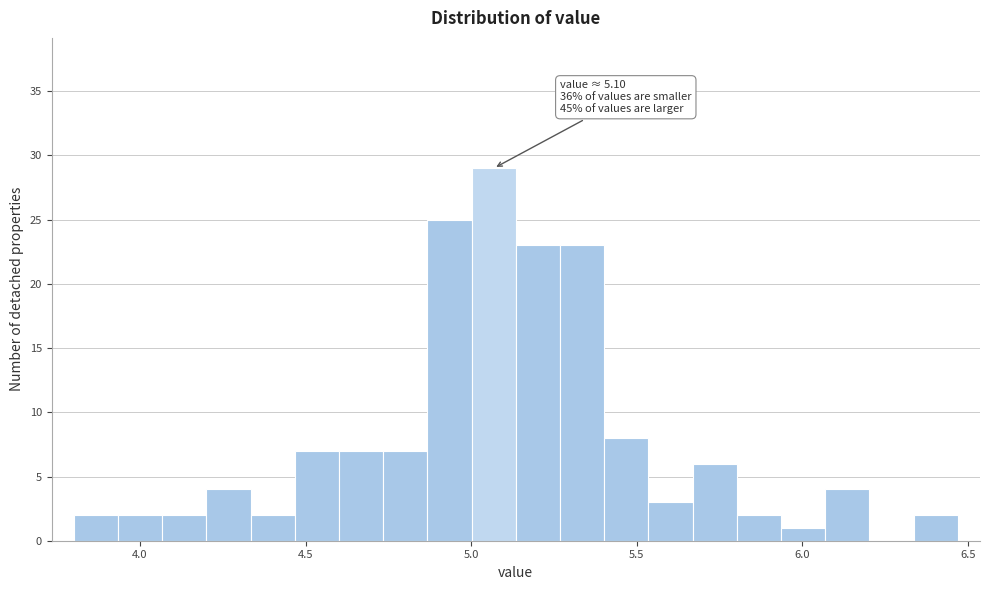

Read against the x-axis, roughly where is the centre of the tallest bar?

5.05